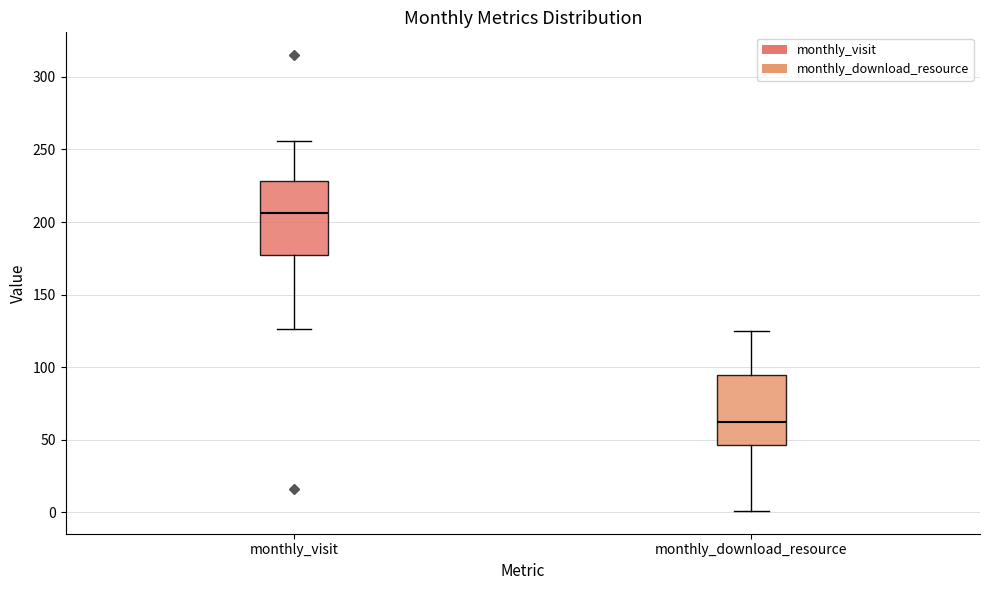

Which box has the highest median line?

monthly_visit